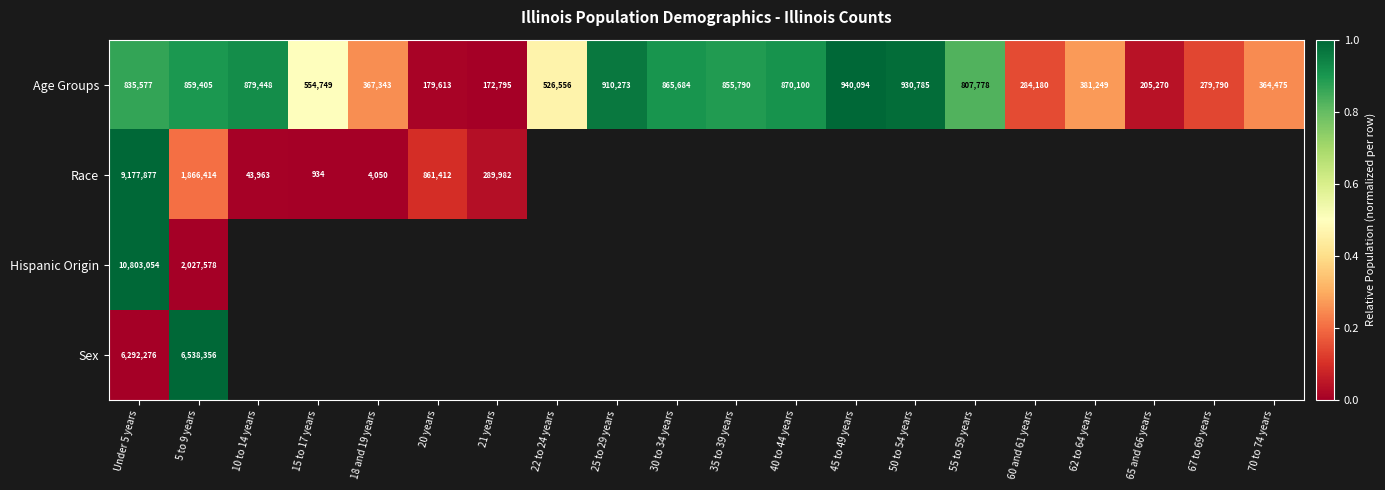

What is the maximum value shown in the chart?

1.0